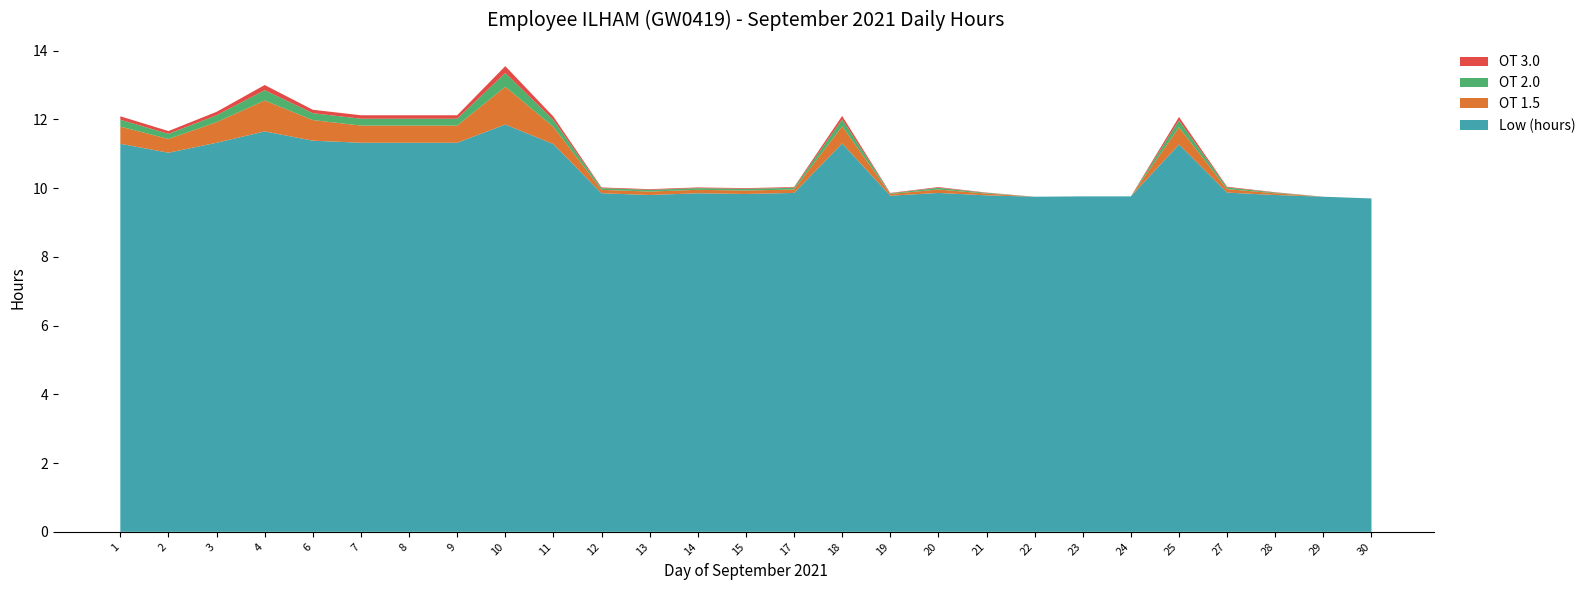

Reading left to right, transcribe all the data shown in this chart.

Low (hours): 11.3	11.0	11.3	11.7	11.4	11.3	11.3	11.3	11.8	11.3	9.8	9.8	9.8	9.8	9.9	11.3	9.8	9.9	9.8	9.8	9.8	9.8	11.3	9.9	9.8	9.8	9.7
OT 1.5: 0.5	0.4	0.6	0.9	0.6	0.5	0.5	0.5	1.1	0.5	0.1	0.1	0.1	0.1	0.1	0.5	0.1	0.1	0.1	0.0	0.0	0.0	0.5	0.1	0.1	0.0	0.0
OT 2.0: 0.2	0.1	0.2	0.3	0.2	0.2	0.2	0.2	0.4	0.2	0.1	0.1	0.1	0.1	0.1	0.2	0.0	0.1	0.0	0.0	0.0	0.0	0.2	0.1	0.0	0.0	0.0
OT 3.0: 0.1	0.1	0.1	0.1	0.1	0.1	0.1	0.1	0.2	0.1	0.0	0.0	0.0	0.0	0.0	0.1	0.0	0.0	0.0	0.0	0.0	0.0	0.1	0.0	0.0	0.0	0.0